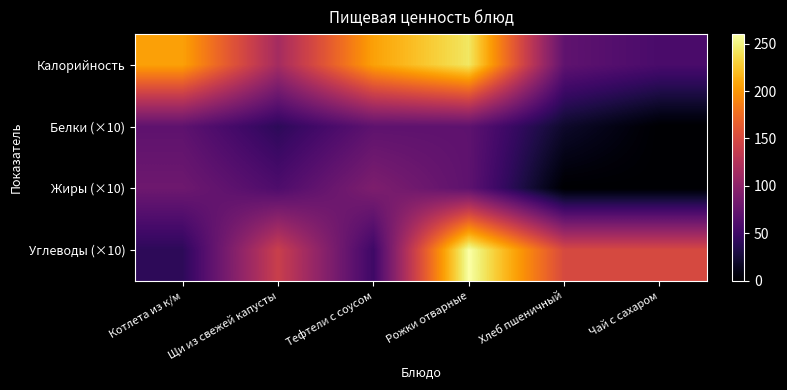

At which category is the sum across all series the highest?

Рожки отварные